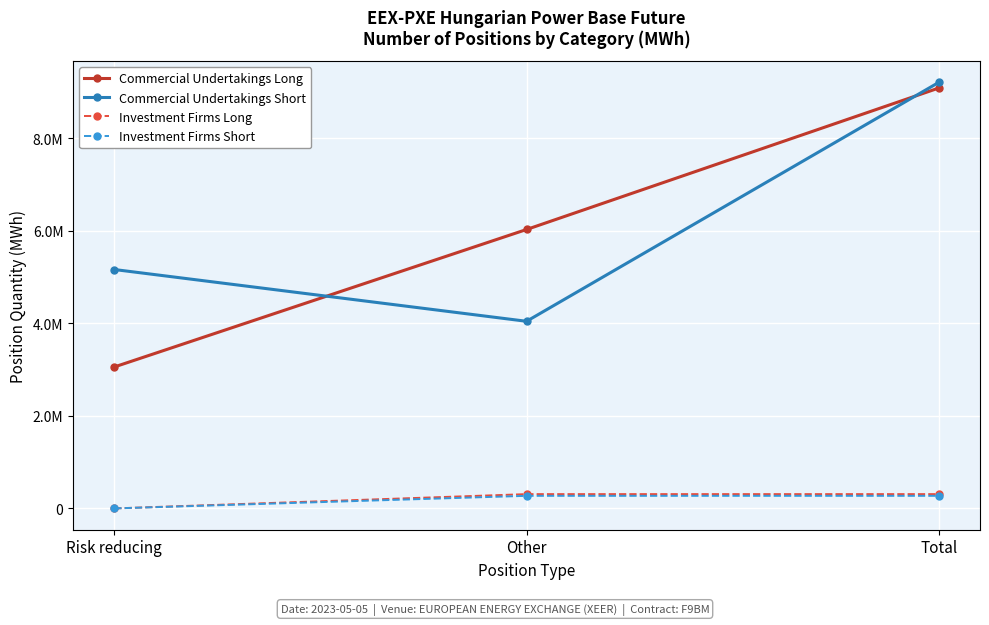

What is the label of the 3rd point from the left?

Total